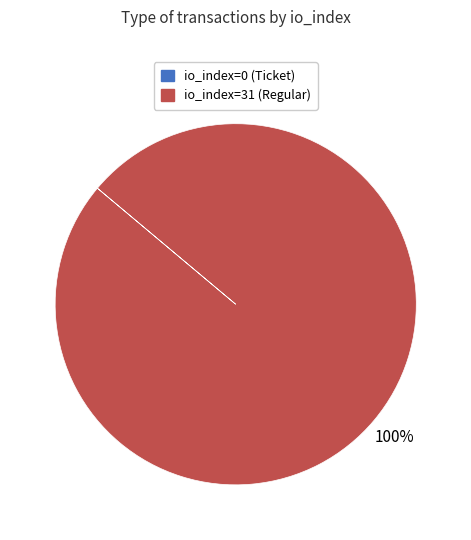

To the nearest percent, what is the average slice percentage?

50%